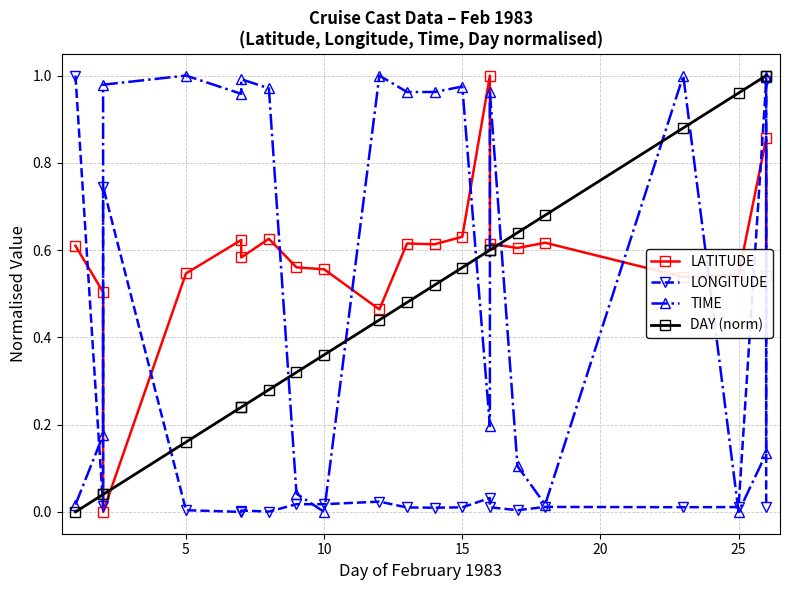

Is the value of DAY (norm) at 20 greater than the value of LONGITUDE at 17?

Yes